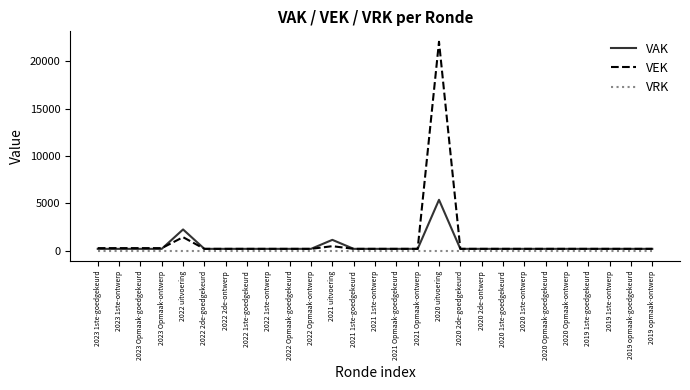

Which series has the largest range (max minus min)?

VEK